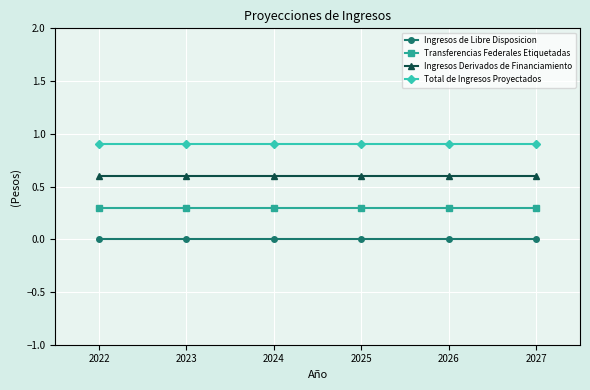

How many lines are shown in the chart?

4